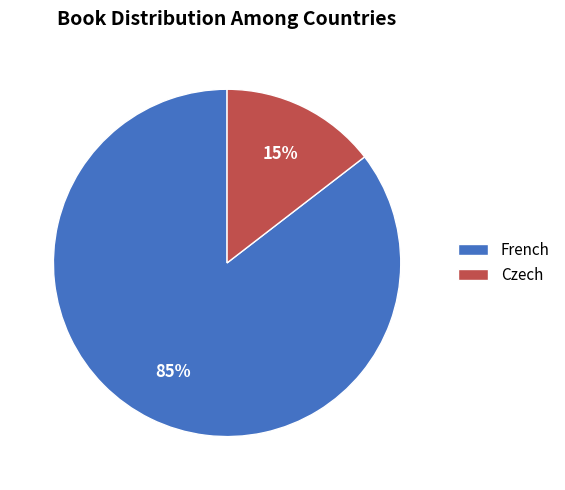

Which slice is the smallest?

Czech